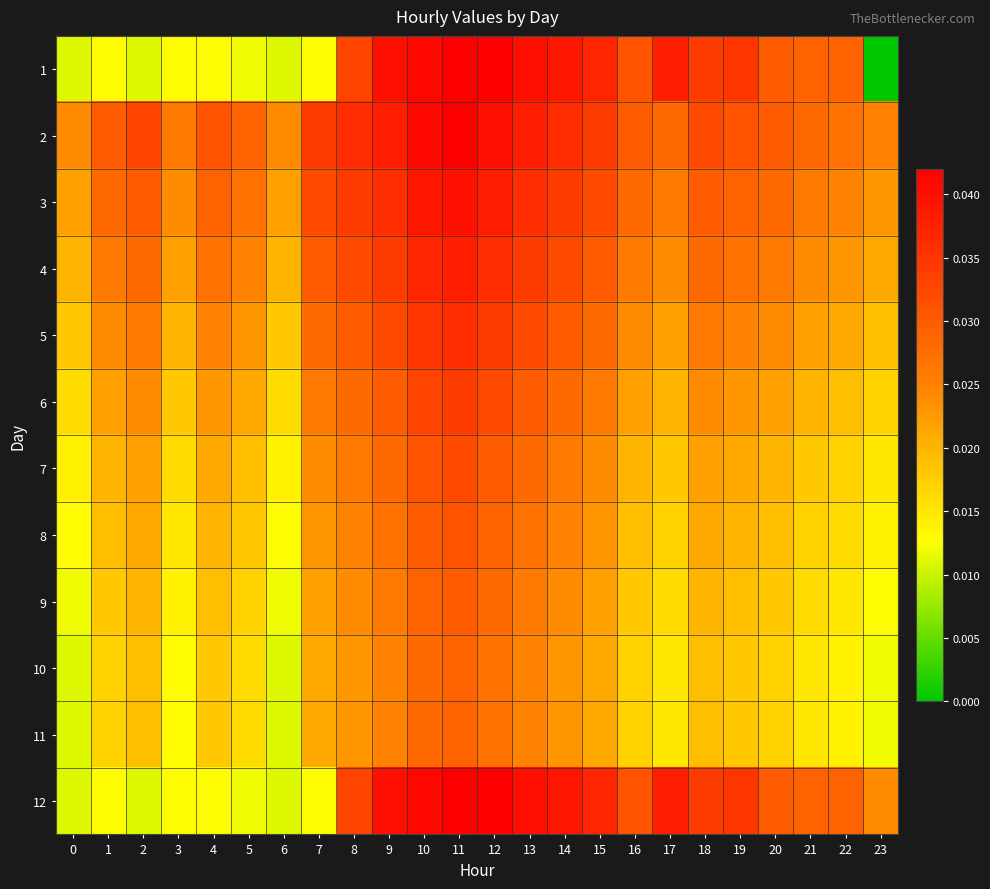

List the series in order of their peak value, highest first.

1, 2, 12, 3, 4, 5, 6, 7, 8, 9, 10, 11